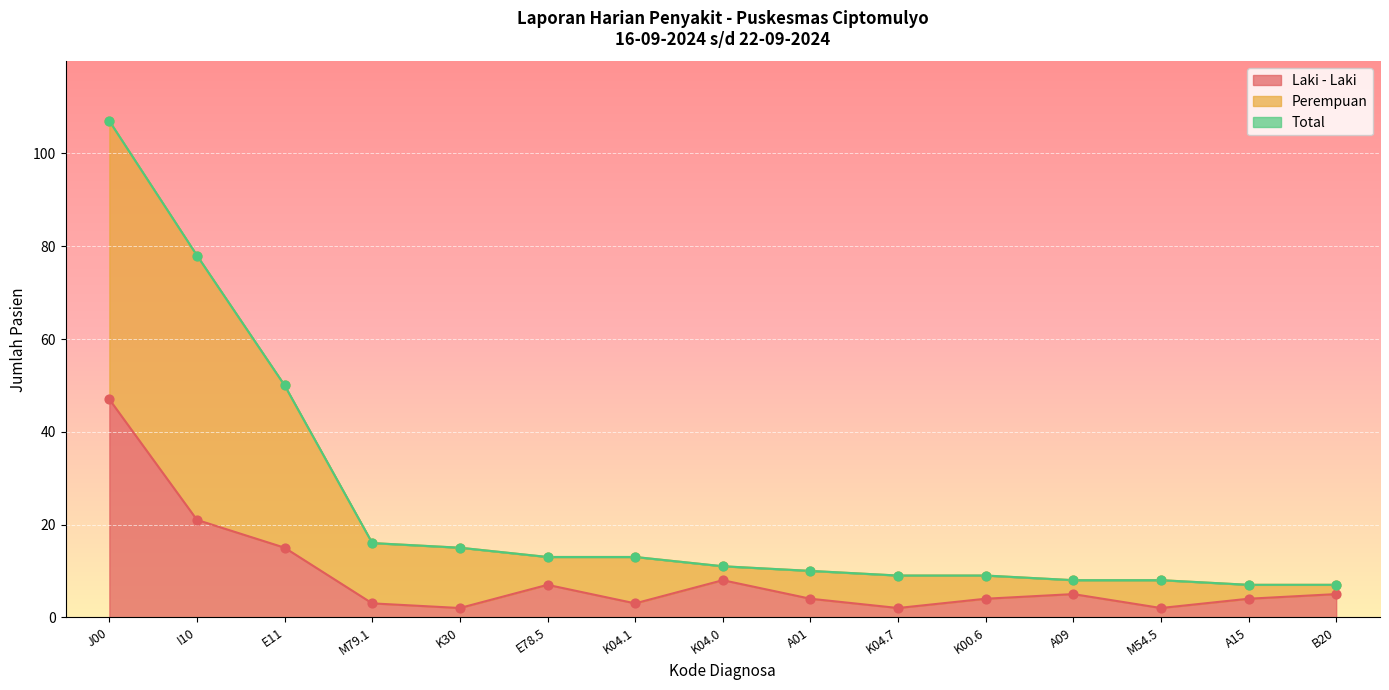

Which series contains the lowest Y value?

Laki - Laki